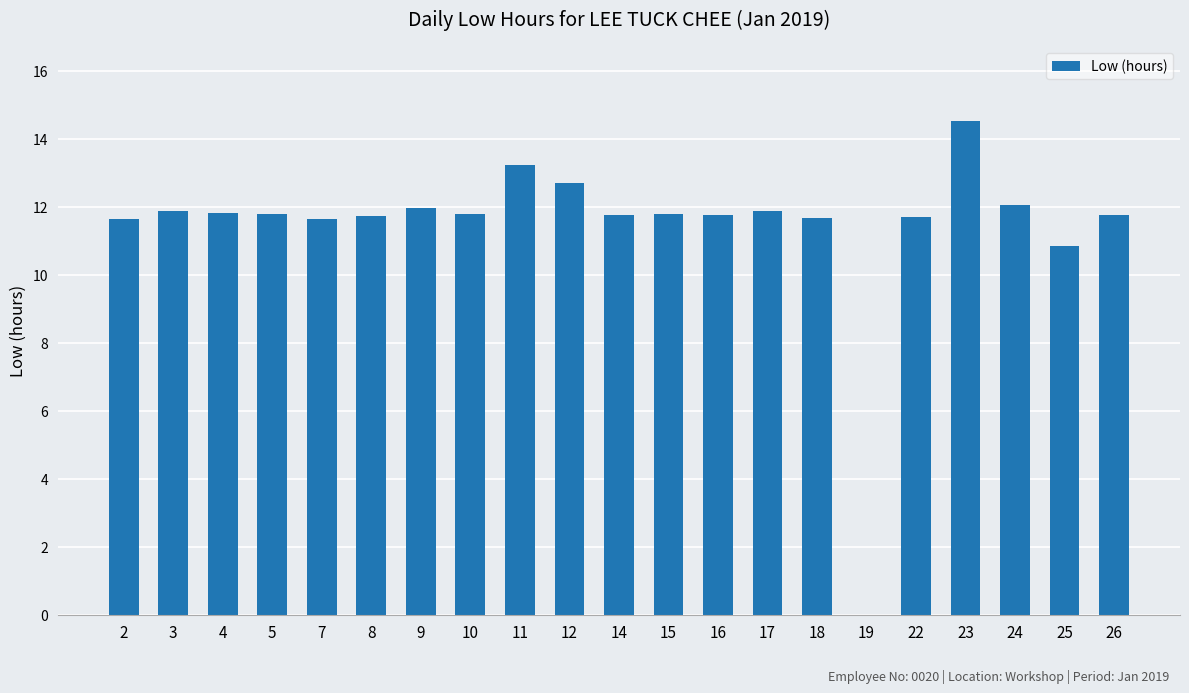

What is the sum of the values at 4 and 9?

23.8